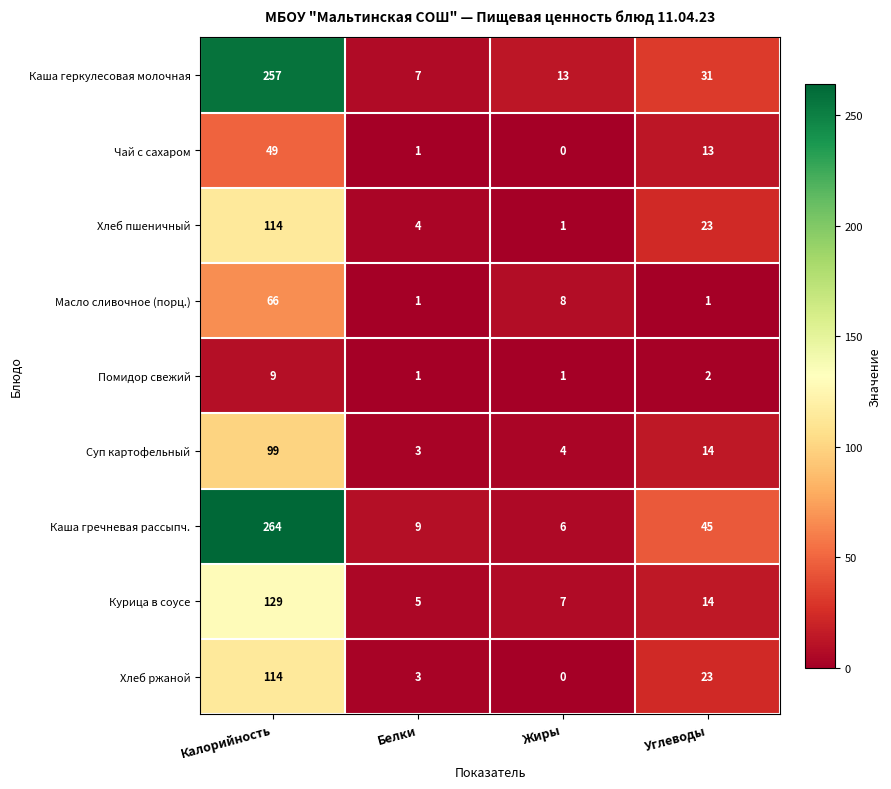

At which label does Помидор свежий first exceed 2?

Калорийность